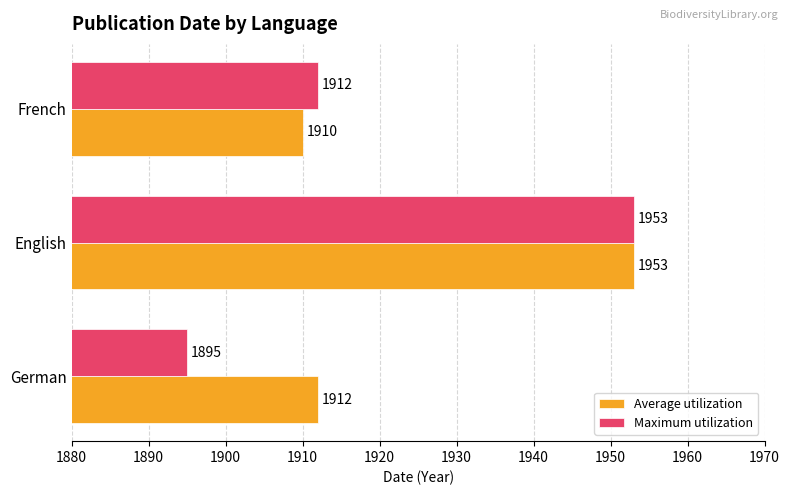

List the series in order of their overall mean, highest first.

Average utilization, Maximum utilization